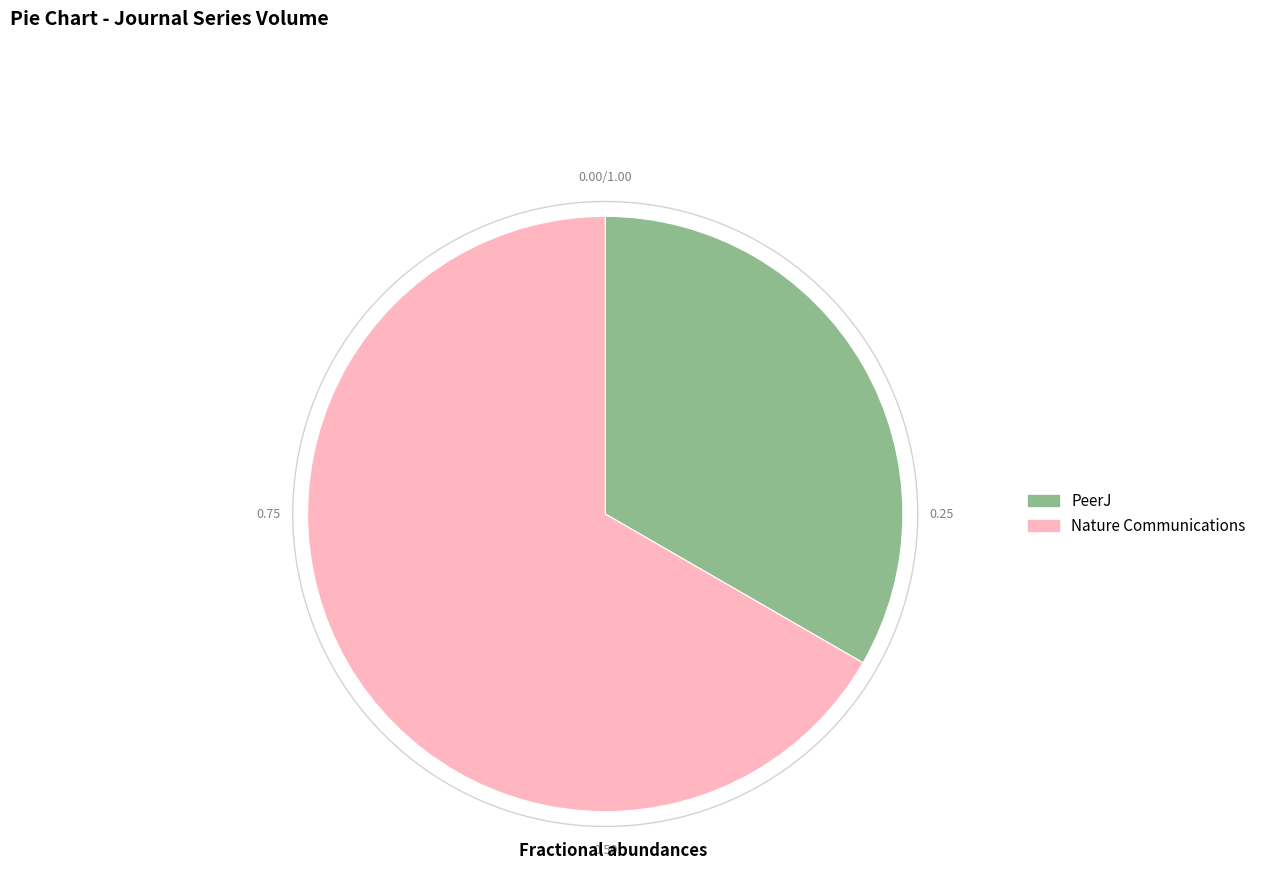

The PeerJ slice represents 20% of the pie. True or false?

False